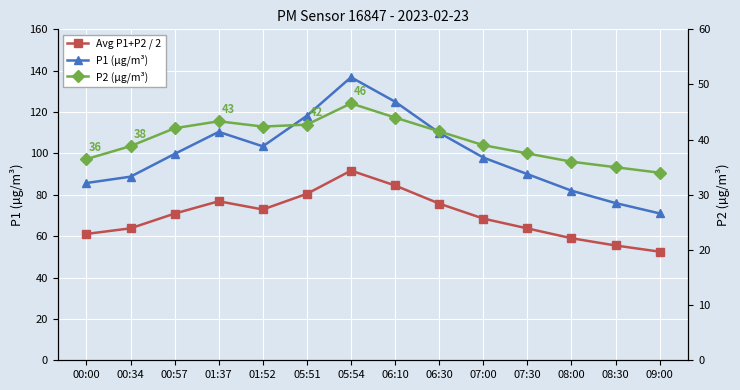

Which series has the largest total across all categories?

P1 (µg/m³)